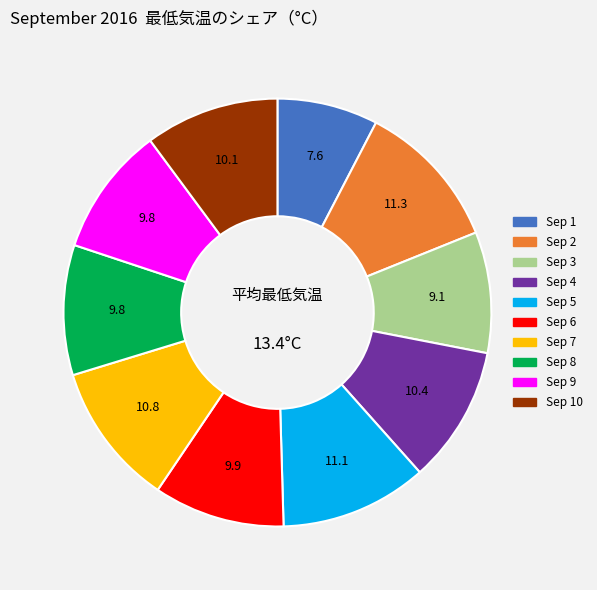

Does any single category account for the majority?

No